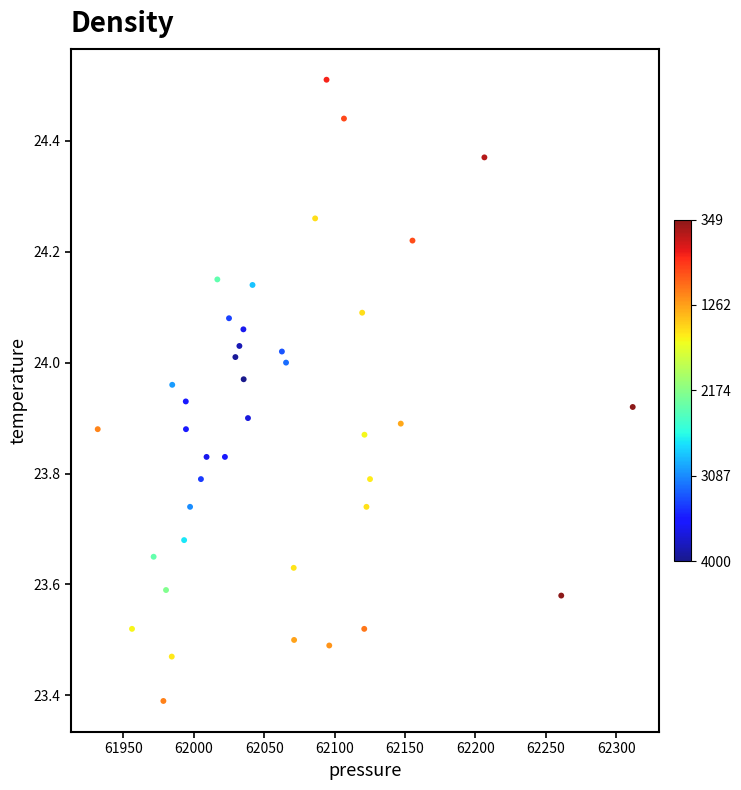

What is the range of Y values (max minus min)?

1.1